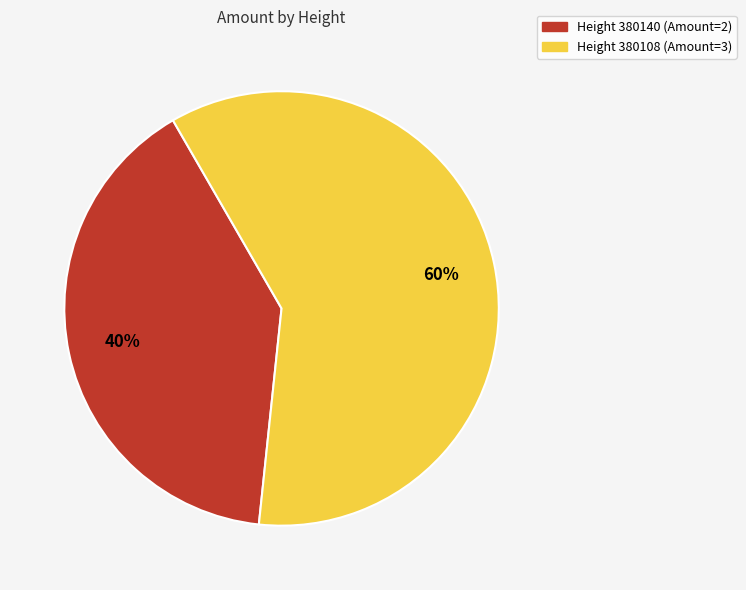

Is there any slice that represents more than half of the pie?

Yes